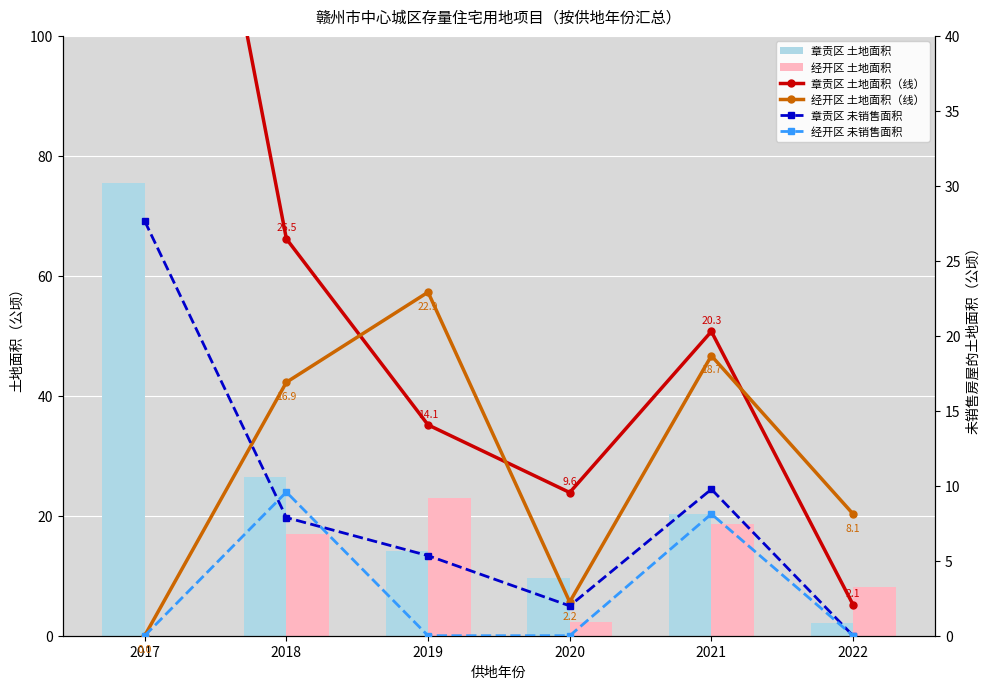

Reading right to left, extract all data points from this chart.

章贡区 土地面积: 2.1	20.3	9.6	14.1	26.5	75.5
经开区 土地面积: 8.1	18.7	2.2	22.9	16.9	0.0
章贡区 土地面积（线）: 2.1	20.3	9.6	14.1	26.5	75.5
经开区 土地面积（线）: 8.1	18.7	2.2	22.9	16.9	0.0
章贡区 未销售面积: 0.0	9.8	2.0	5.3	7.9	27.6
经开区 未销售面积: 0.0	8.1	0.0	0.0	9.6	0.0